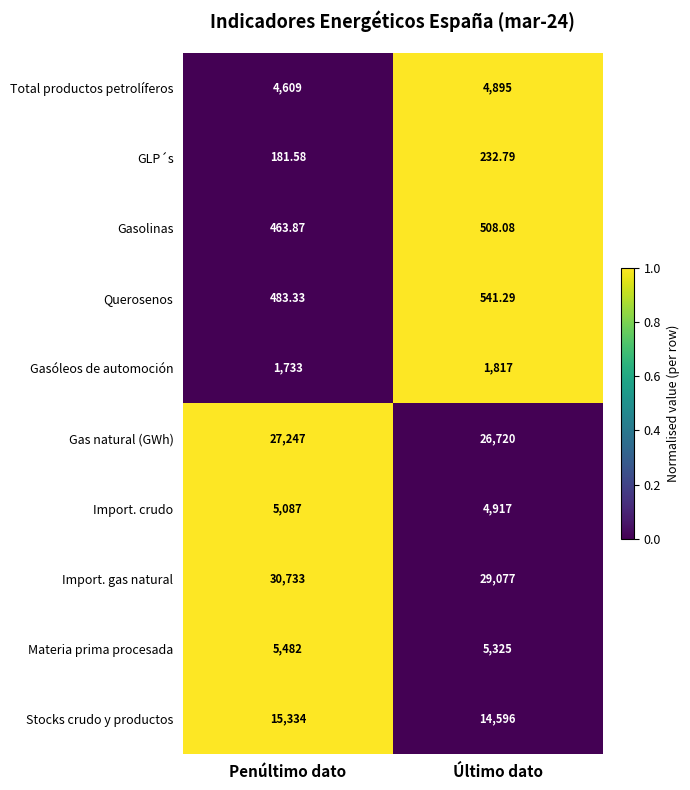

Which series changed the most between Penúltimo dato and Último dato?

Import. gas natural